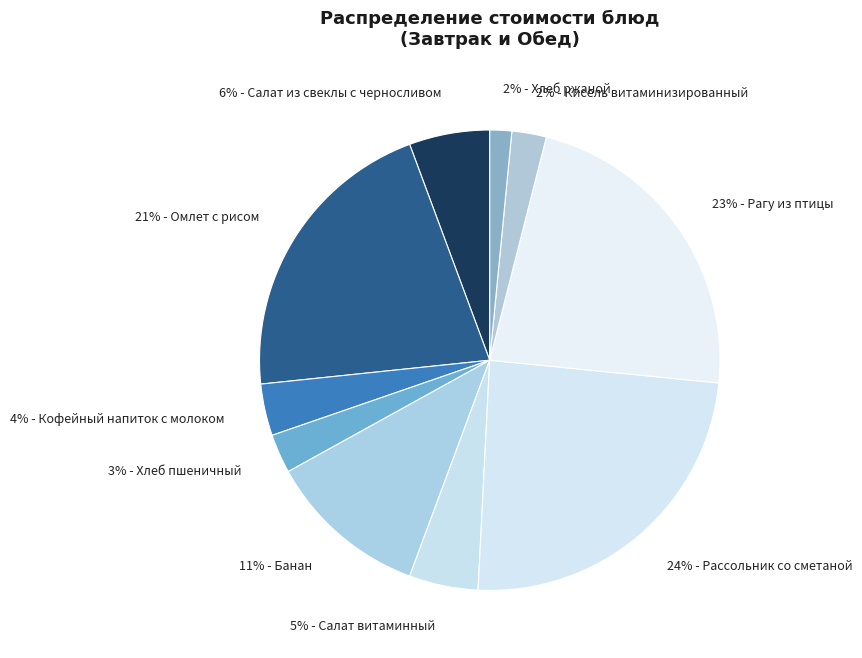

How many segments does this pie chart have?

10